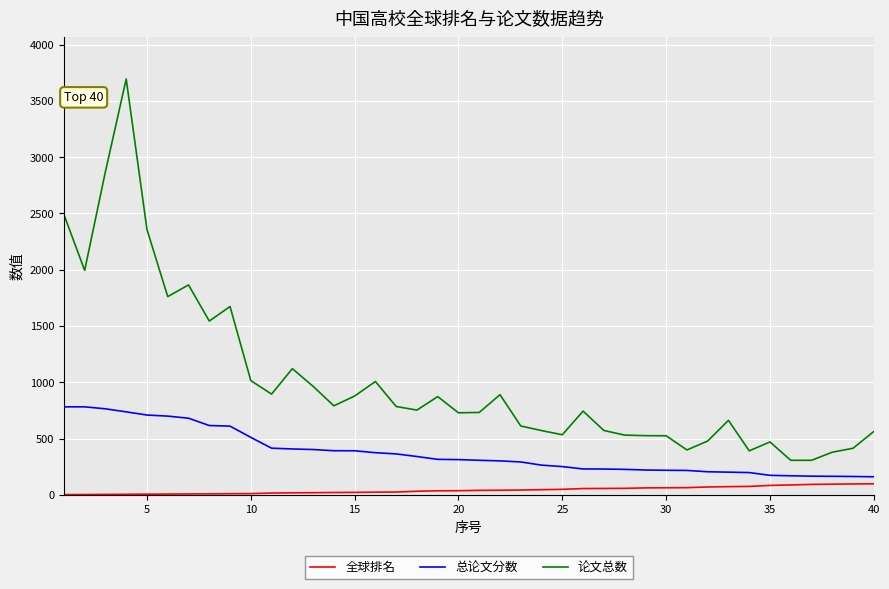

How many distinct data groups are displayed?

3